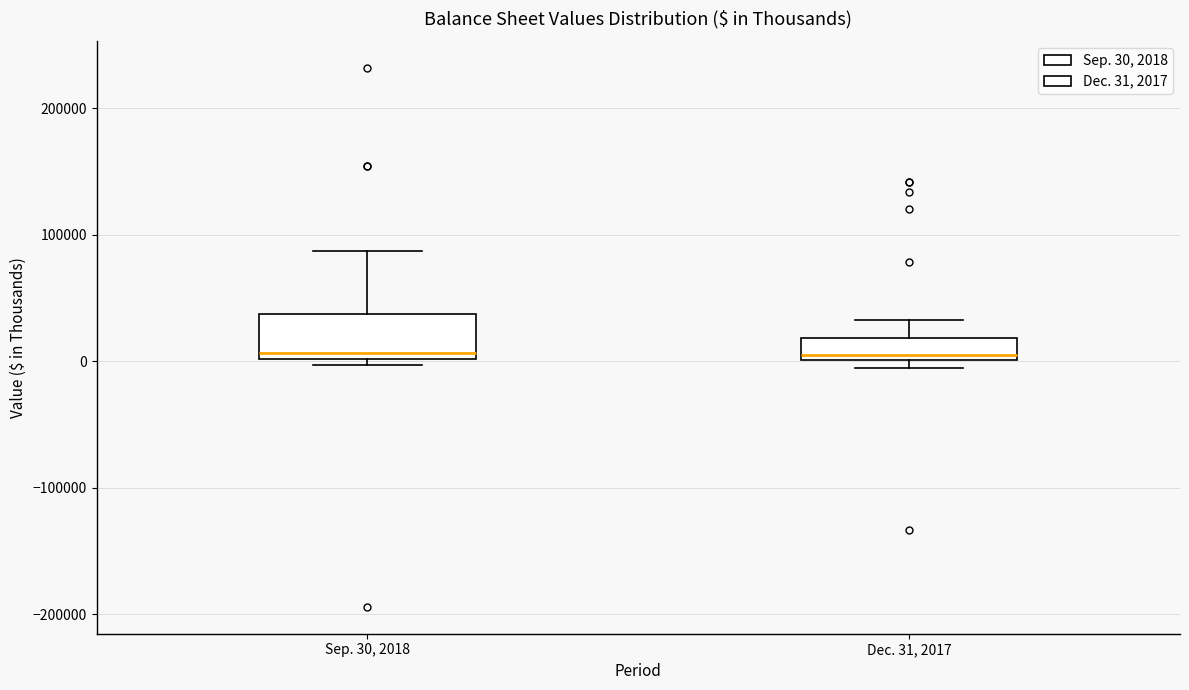

Comparing the boxes themselves (not the whiskers), which one is the tallest?

Sep. 30, 2018